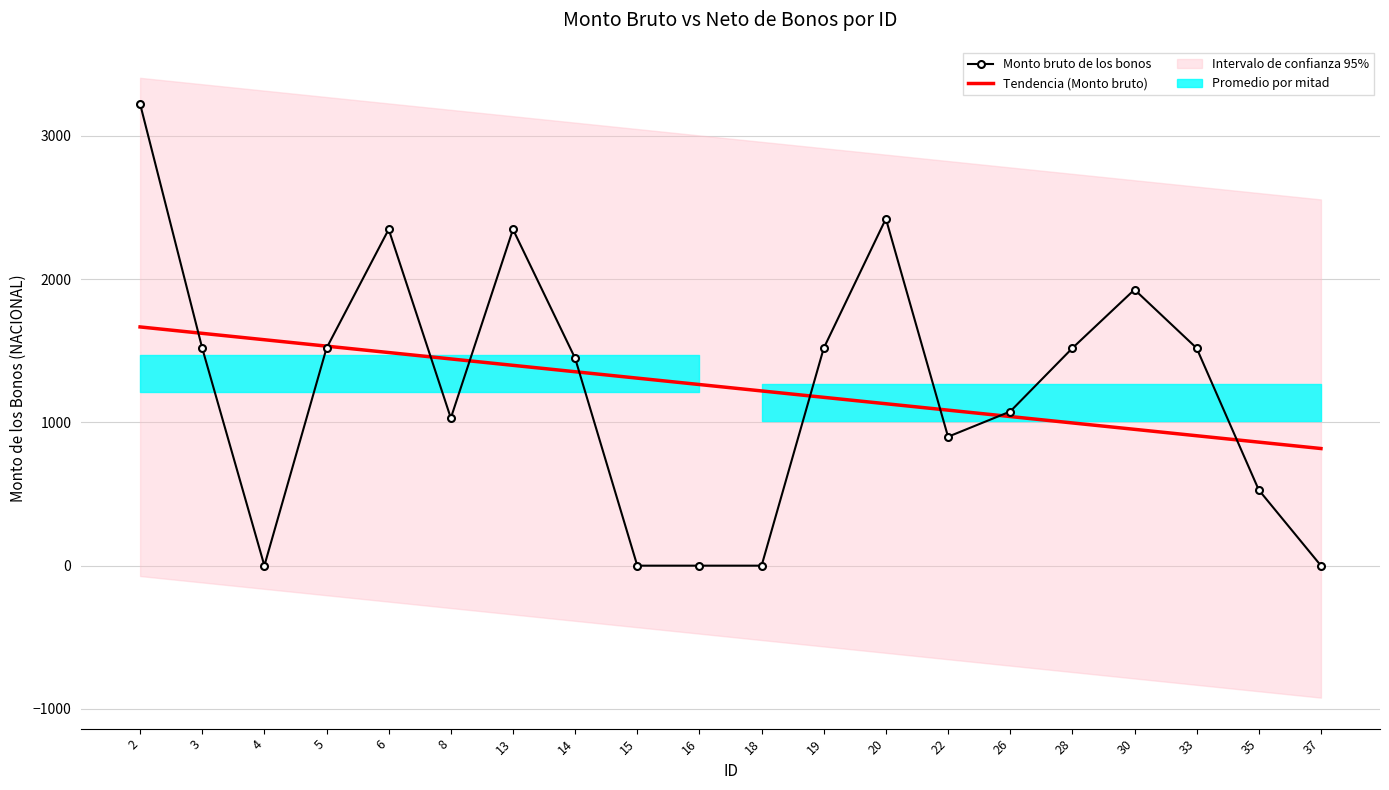

Reading right to left, extract all data points from this chart.

Monto bruto de los bonos: 37=0.0	35=528.3	33=1518.6	30=1927.3	28=1518.6	26=1076.2	22=900.1	20=2422.2	19=1518.6	18=0.0	16=0.0	15=0.0	14=1448.0	13=2348.0	8=1030.5	6=2348.0	5=1518.6	4=0.0	3=1518.6	2=3224.6
Tendencia (Monto bruto): 37=817.8	35=862.5	33=907.2	30=951.8	28=996.5	26=1041.2	22=1085.9	20=1130.6	19=1175.3	18=1220.0	16=1264.6	15=1309.3	14=1354.0	13=1398.7	8=1443.4	6=1488.1	5=1532.7	4=1577.4	3=1622.1	2=1666.8